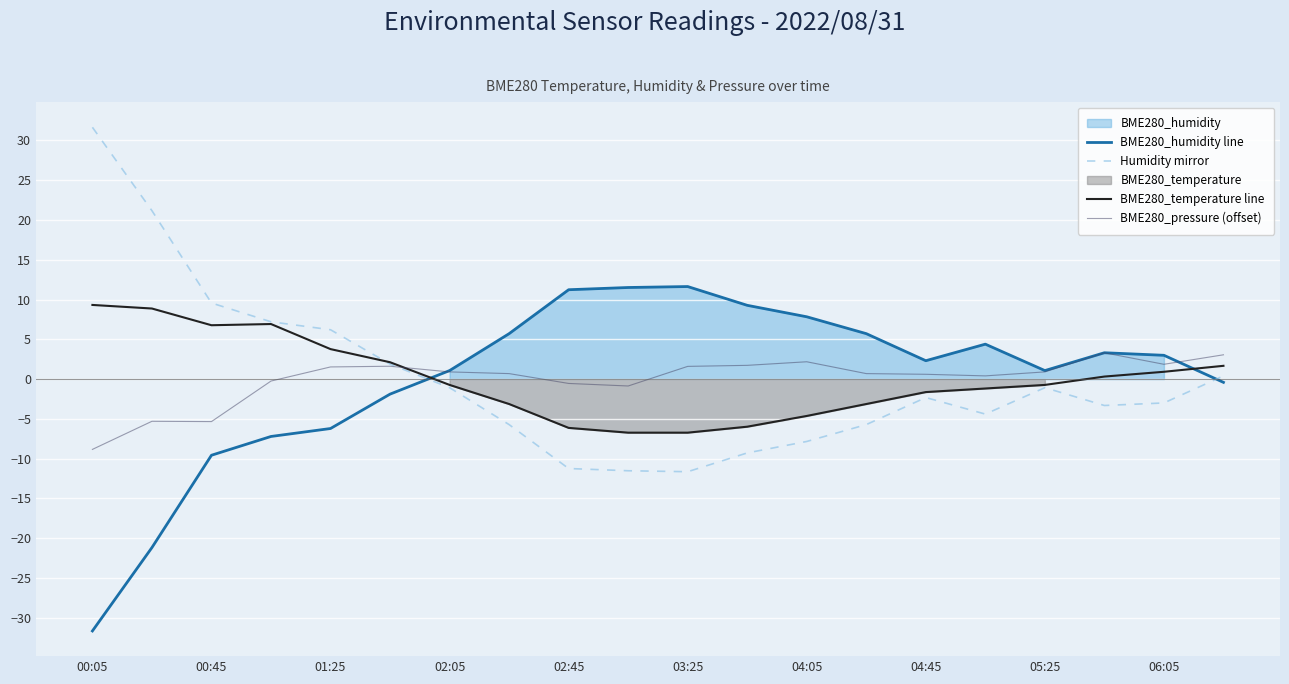

What is the minimum value for BME280_humidity line?

-31.6